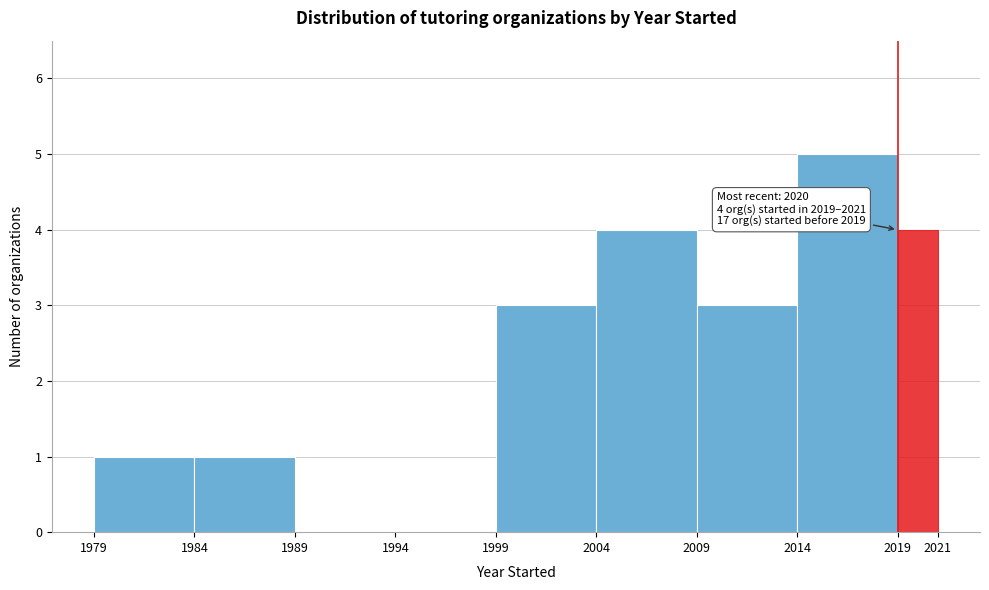

Over which range of the x-axis is the bar tallest?

2014 to 2019